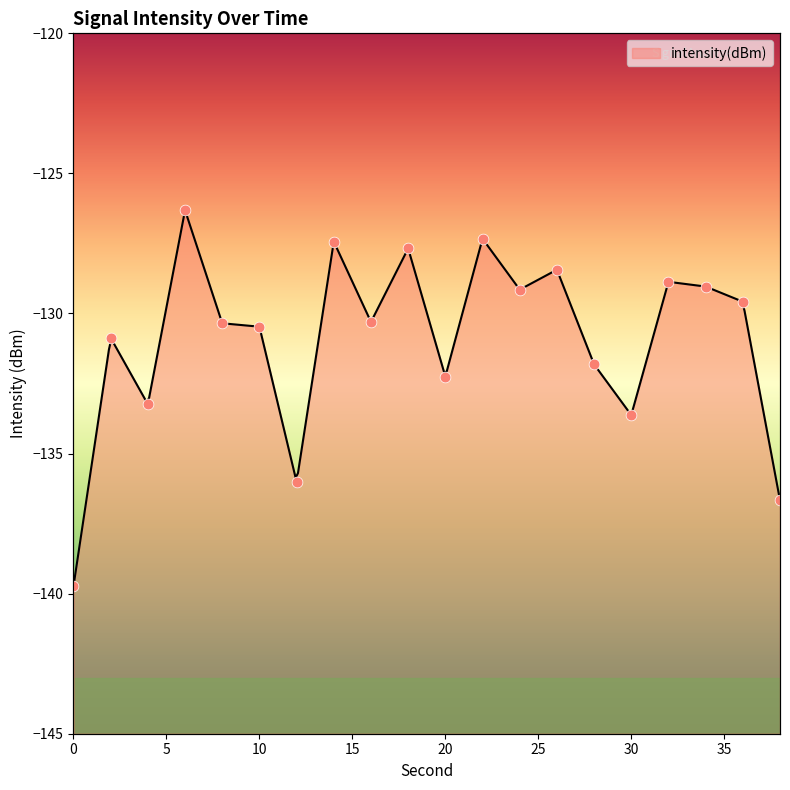

What is the change in value from 0 to 16?

+9.4